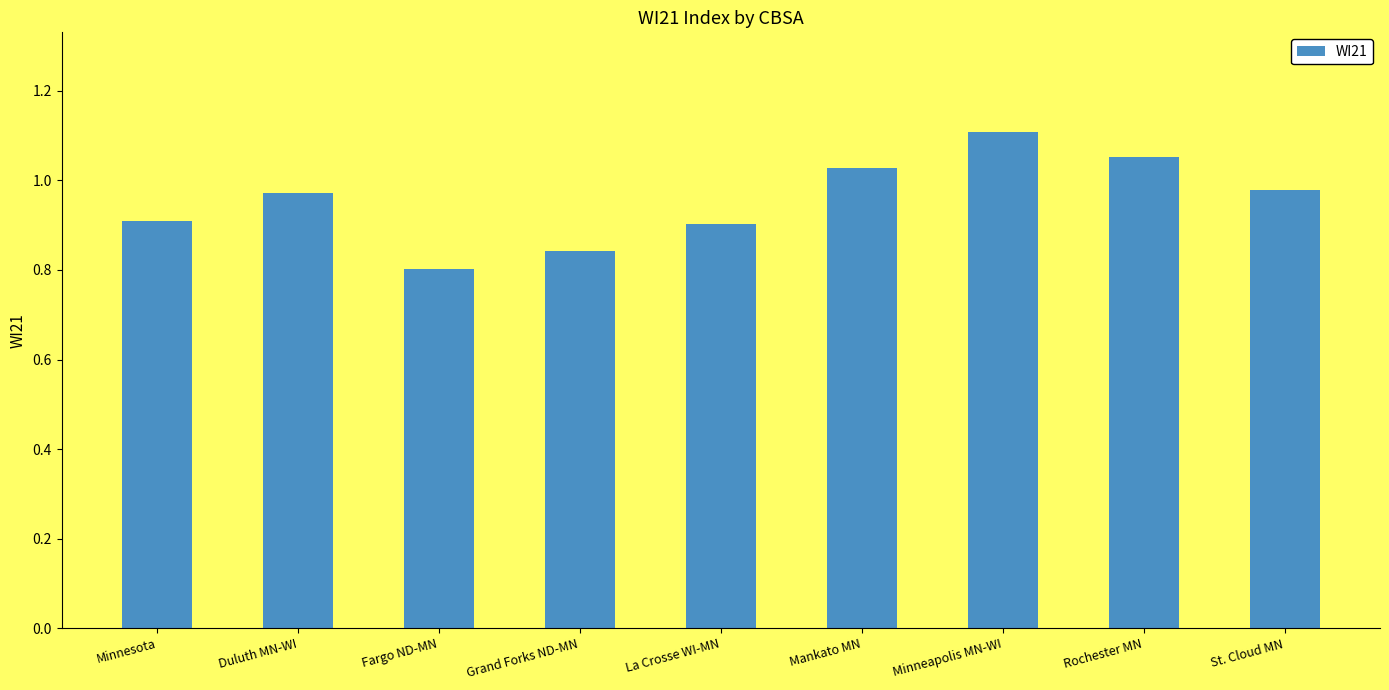

At which category does the chart reach its peak across all series?

Minneapolis MN-WI